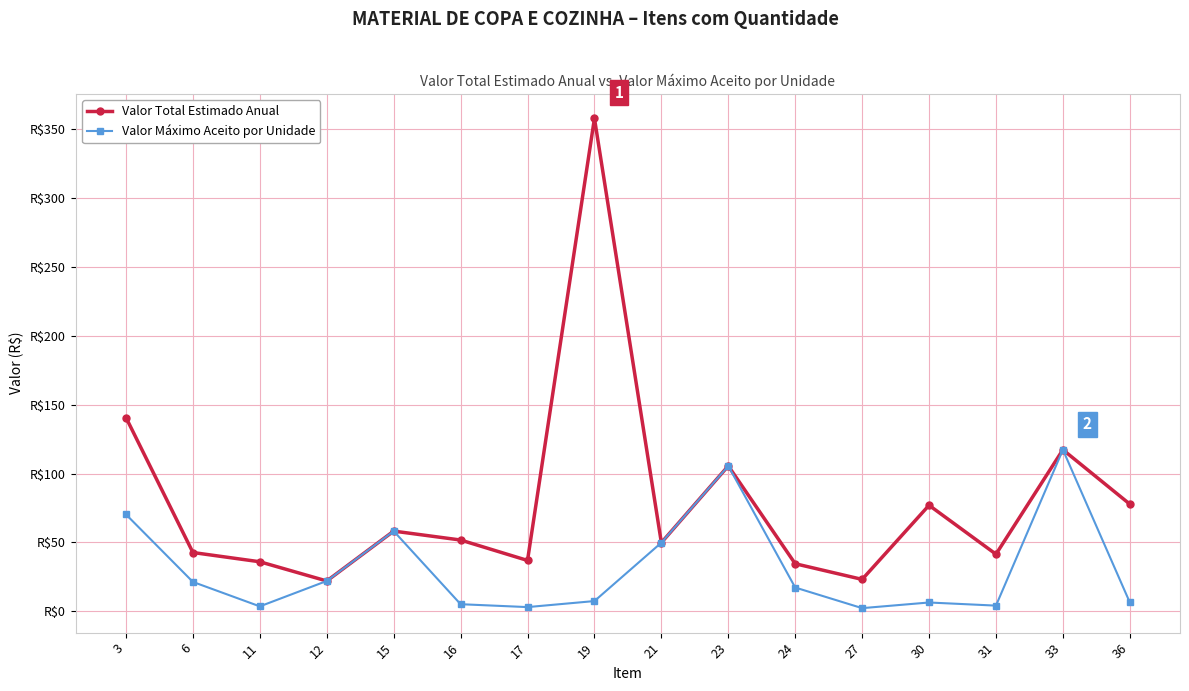

Where does the Valor Total Estimado Anual series first go above 51?

3